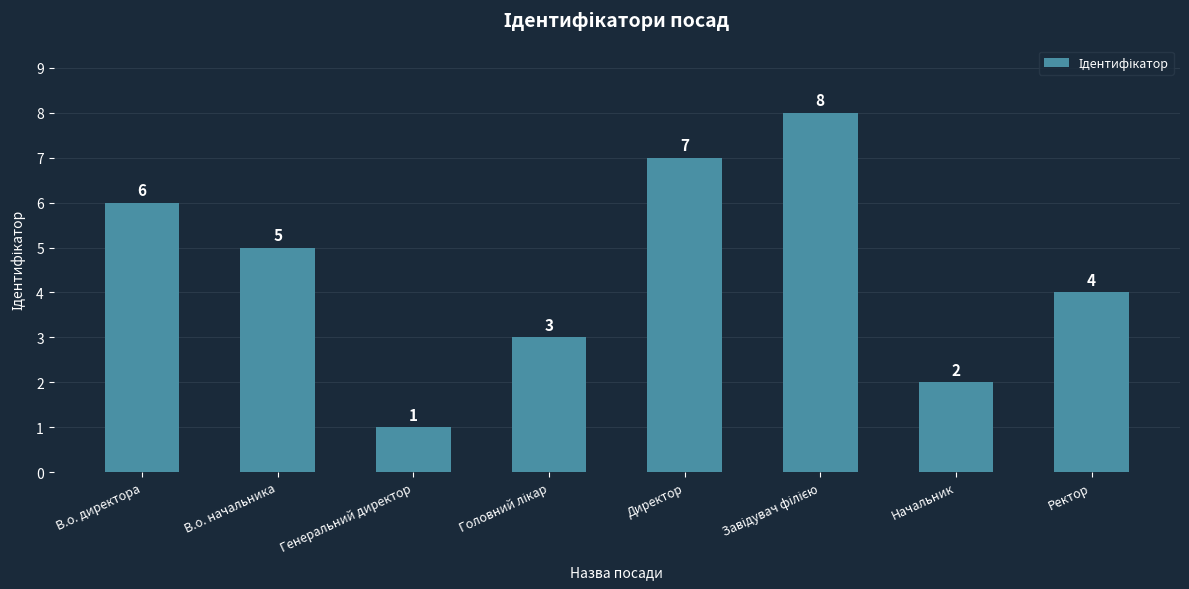

What position from the left is Генеральний директор?

3